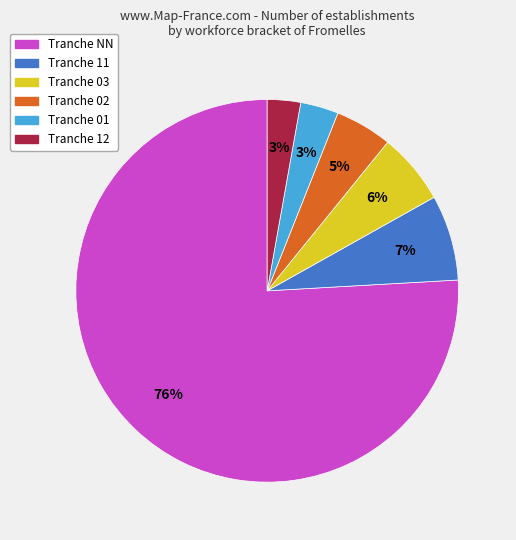

Count the number of slices in the pie.

6